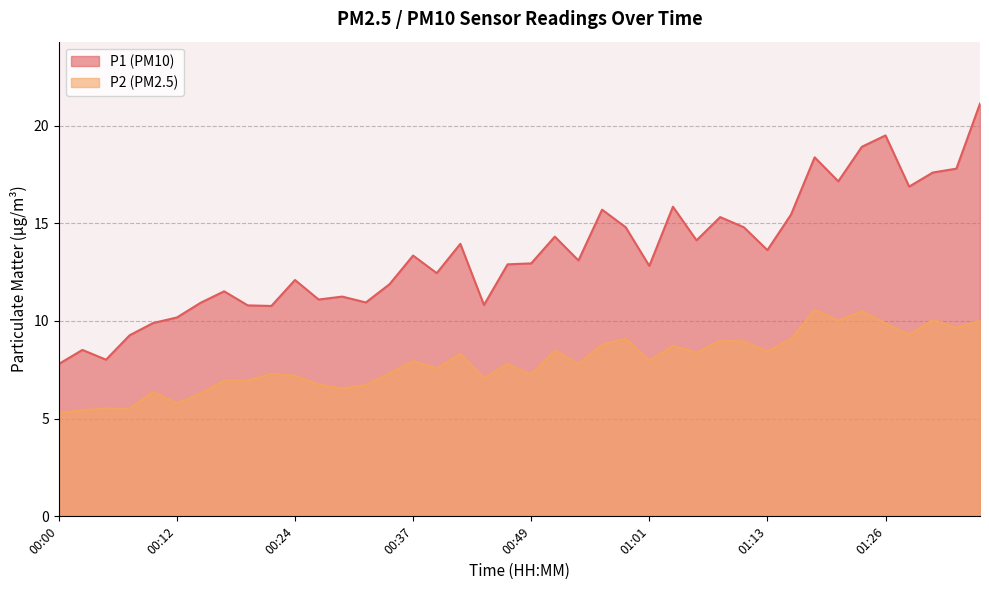

True or false: P1 has more than 0 interior local peaks.

True